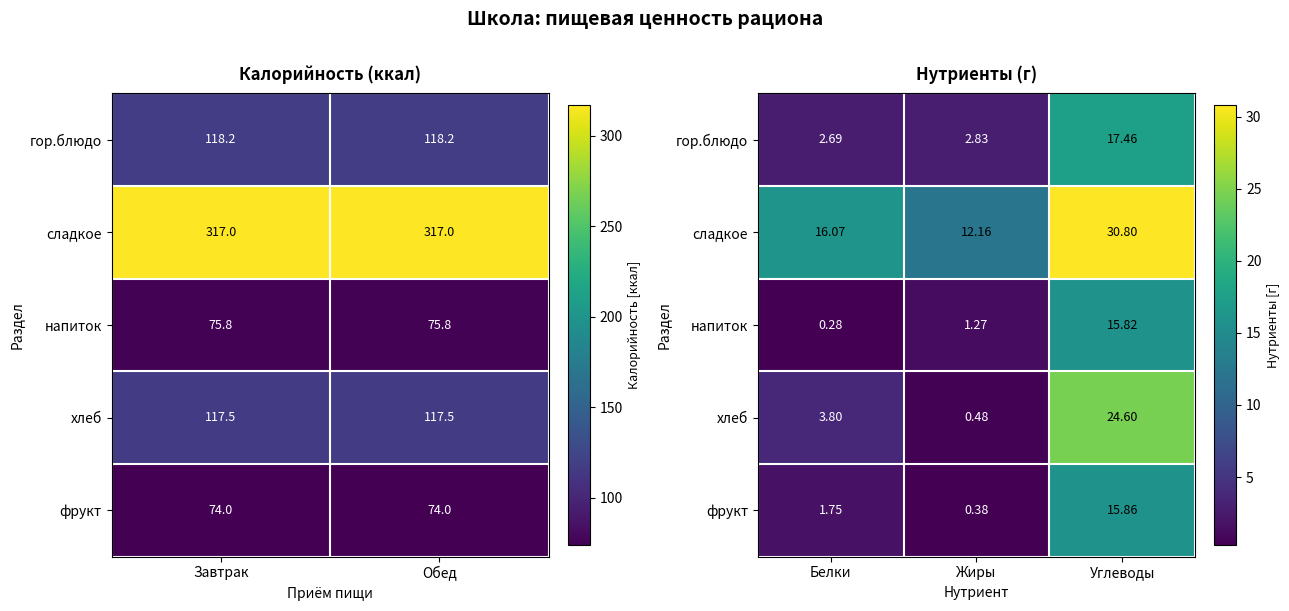

What is the lowest value of the сладкое series?

12.2